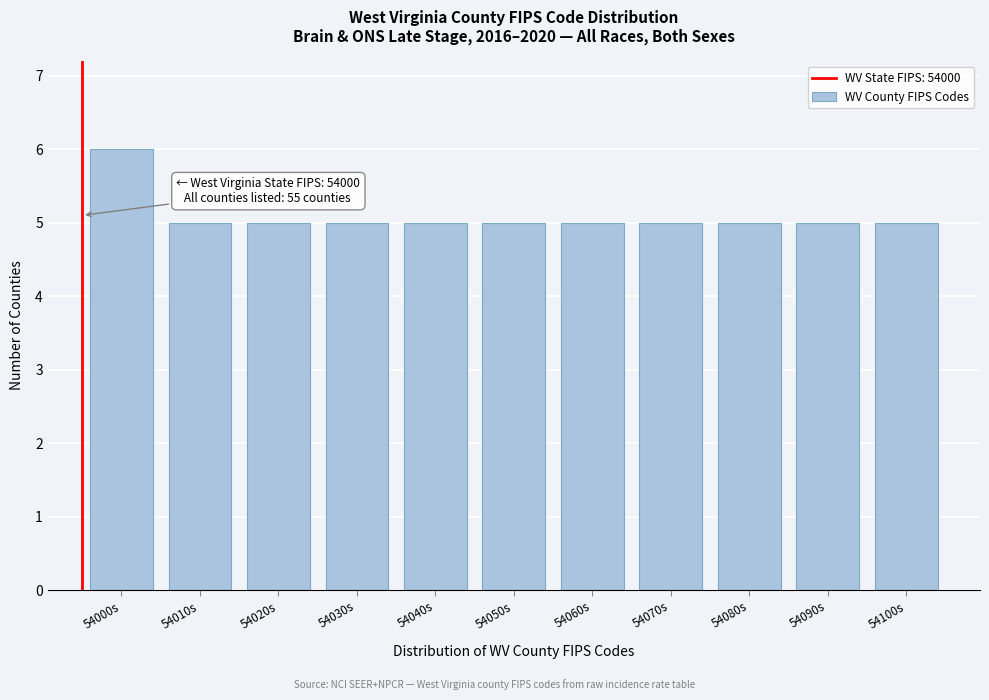

Reading right to left, what are all the values shown in this chart?

5	5	5	5	5	5	5	5	5	5	6